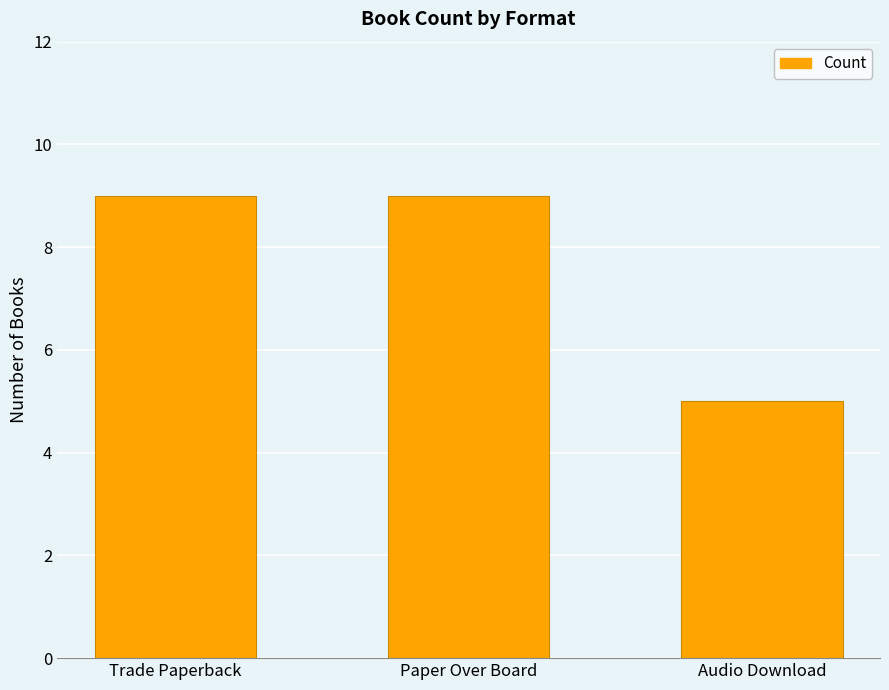

Reading right to left, list all the values displayed in this chart.

5	9	9